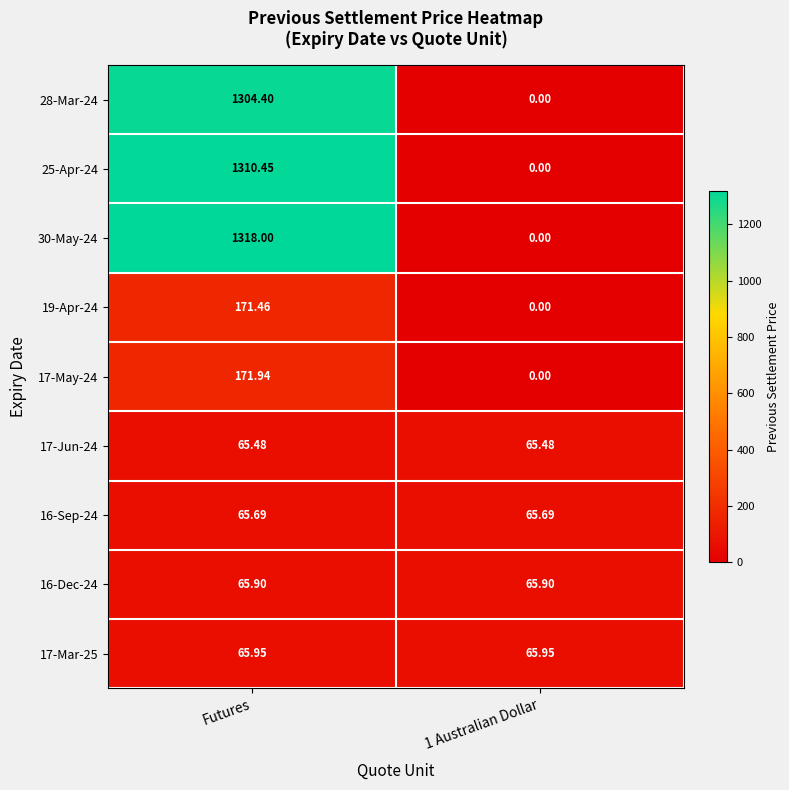

How many distinct data groups are displayed?

9